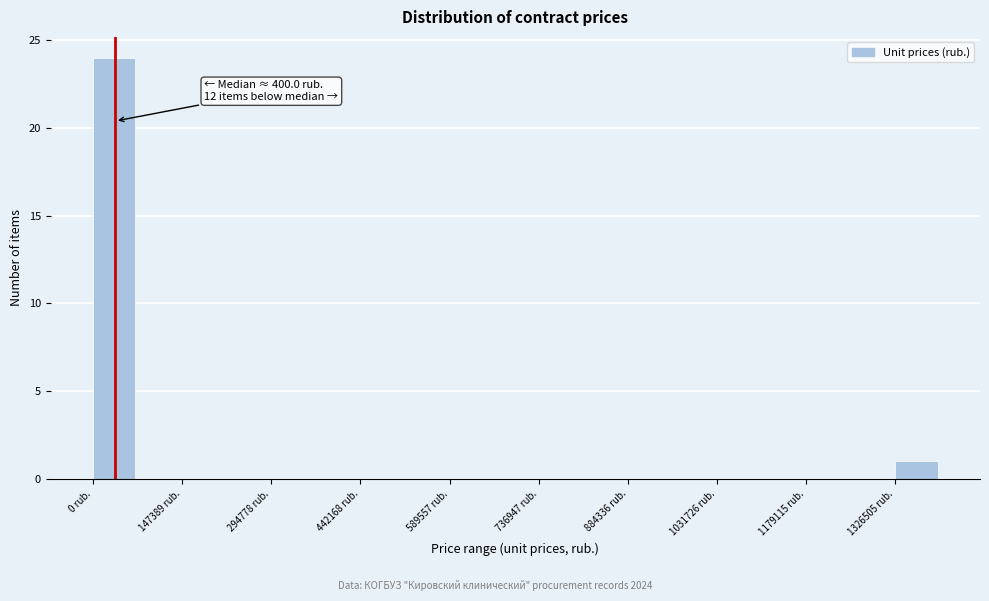

Around what value on the x-axis is the tallest bar? Give the approximate position of its centre, as read against the axis.

40000